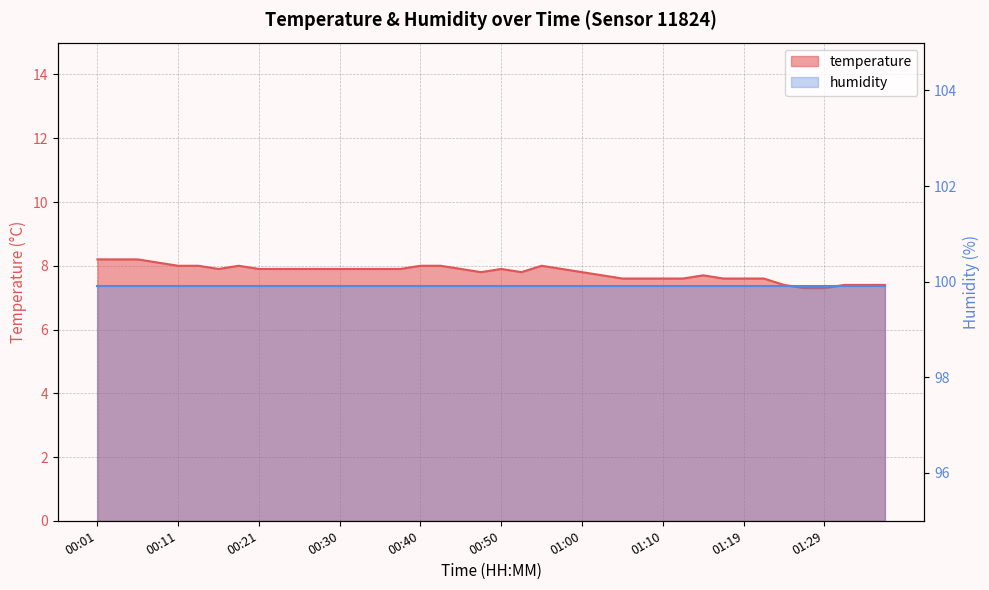

True or false: the data shows 7.7 at 01:15.

True